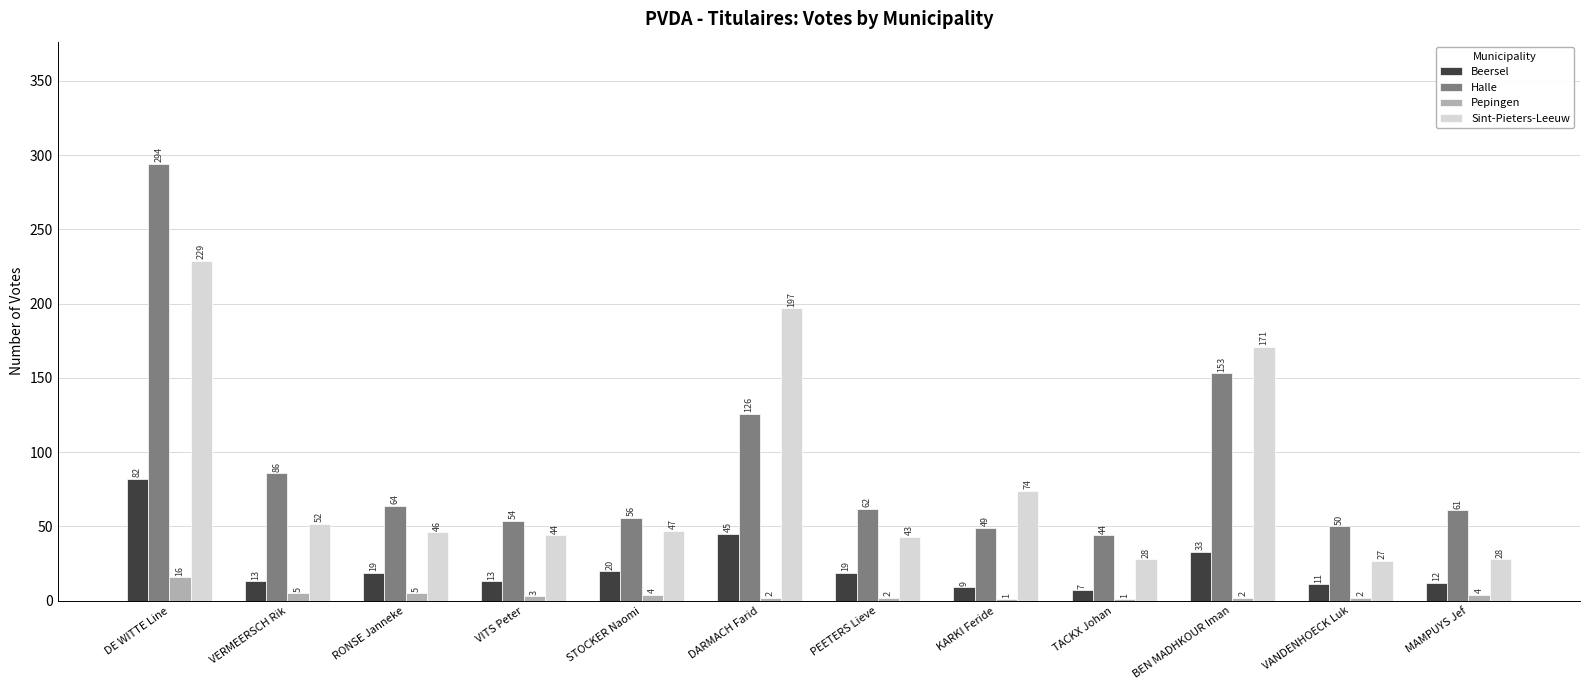

Which series changed the most between VERMEERSCH Rik and STOCKER Naomi?

Halle